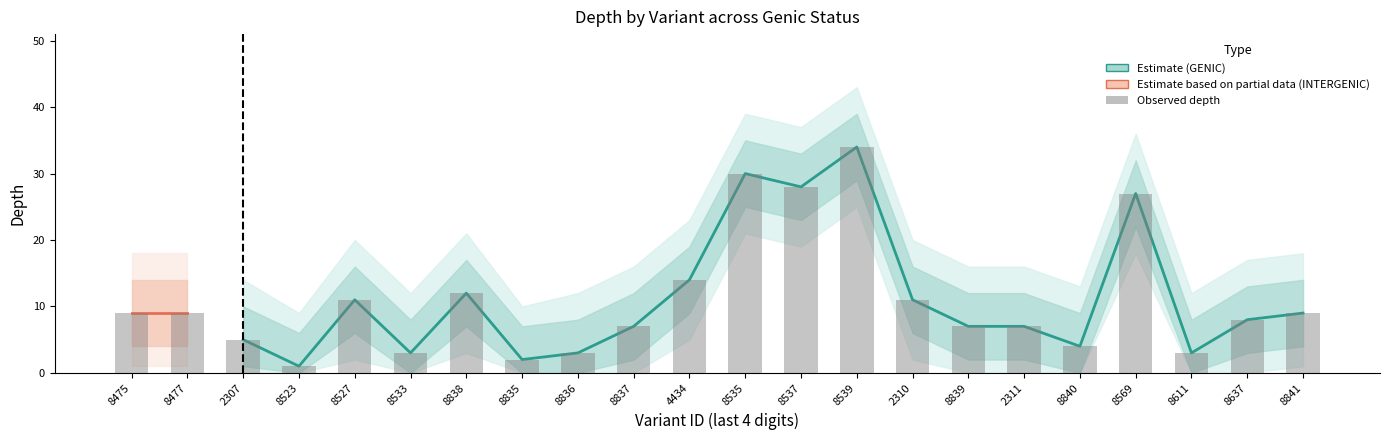

At which label does depth_upper2 first exceed 18?

57358527